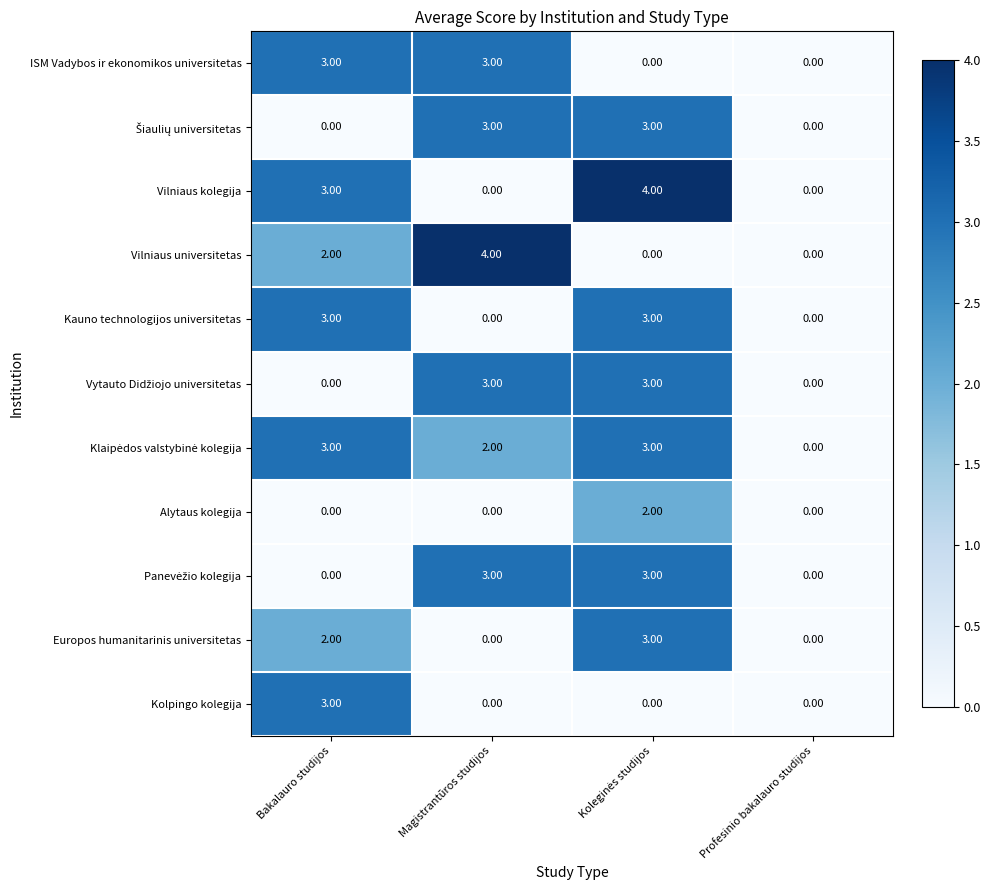

What is the sum of all Europos humanitarinis universitetas values?

5